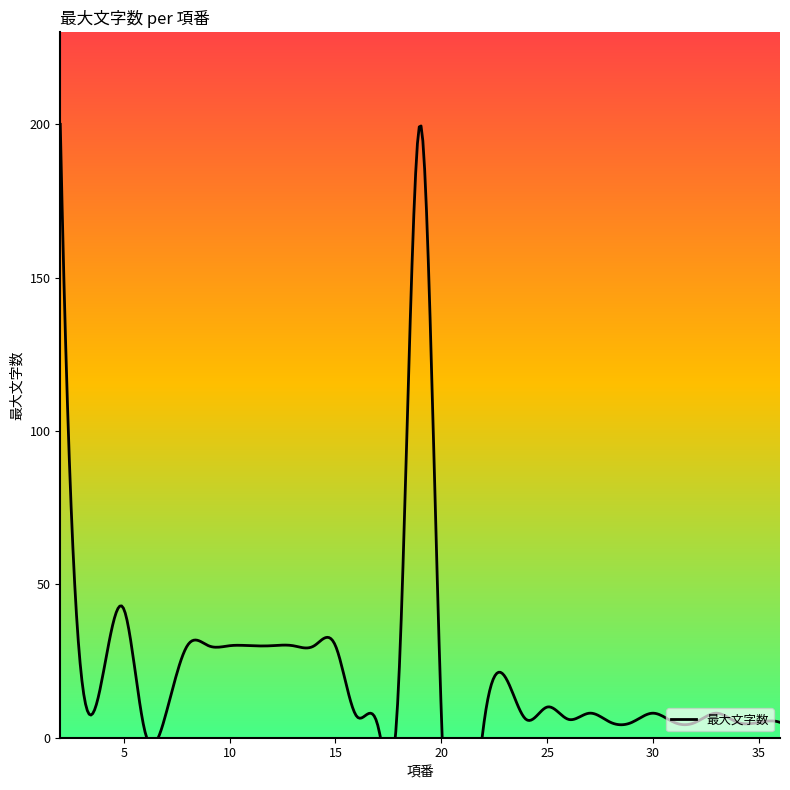

At which category does the chart reach its peak across all series?

2